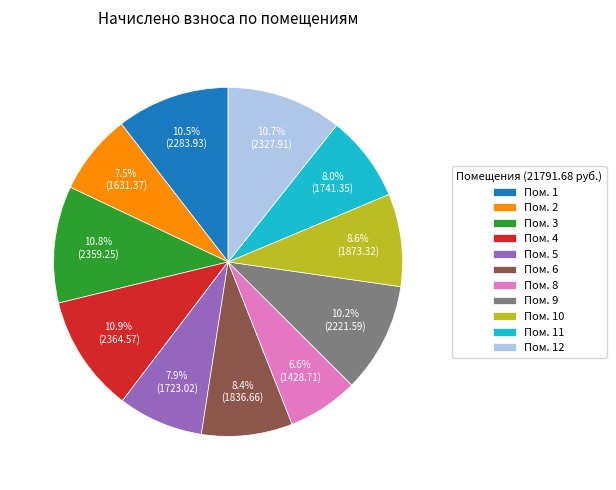

Do Пом. 9 and Пом. 5 together represent more than half of the pie?

No